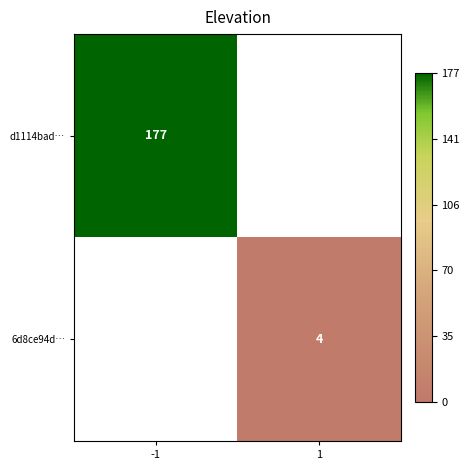

Is the value of d1114bad… at -1 greater than the value of 6d8ce94d… at 1?

Yes